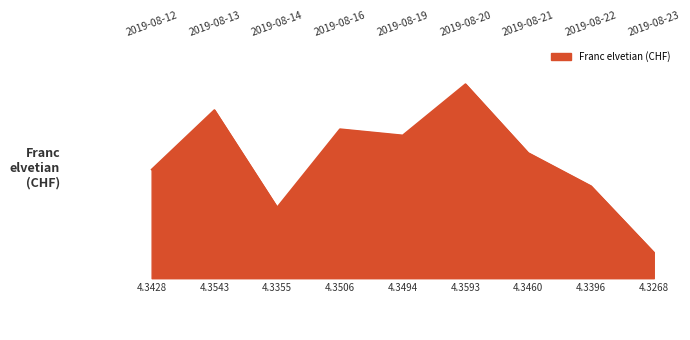

Approximately how many times larger is the value at 2019-08-21 compared to 2019-08-13?

1.0